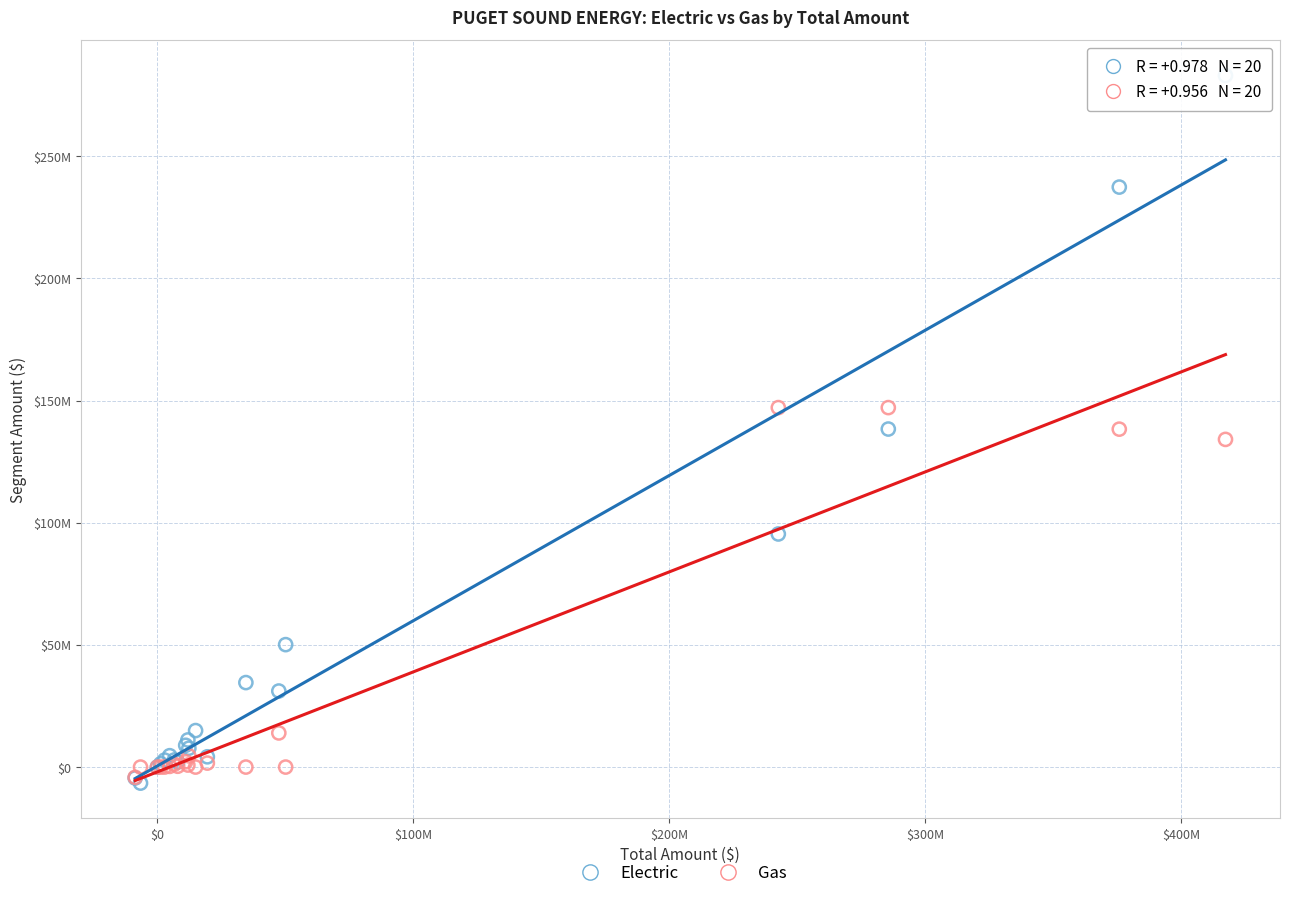

What are all the series names shown in the legend?

Electric, Gas